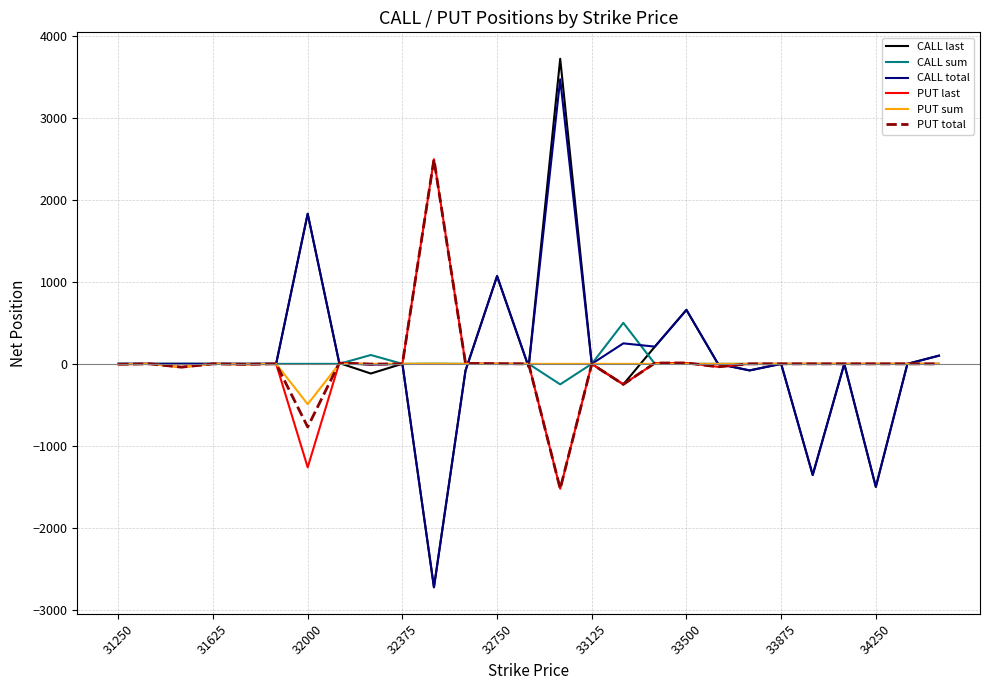

Which series has the widest spread of values?

CALL last